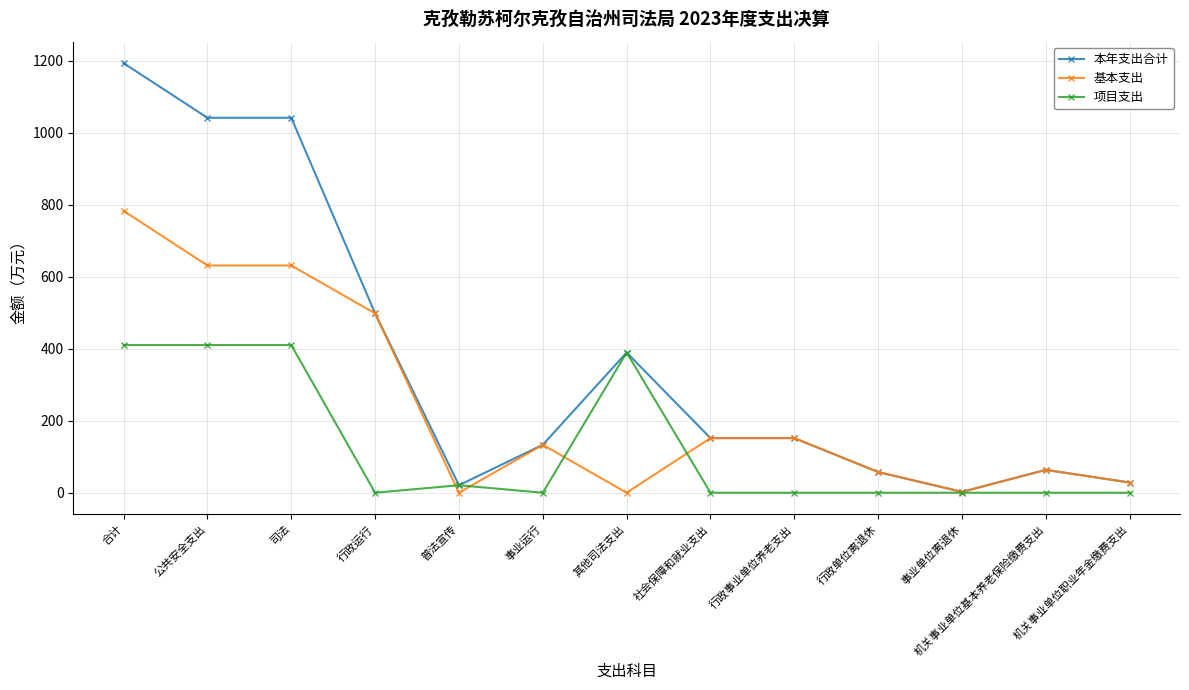

What is the difference between the highest and lowest values at 社会保障和就业支出?

151.7